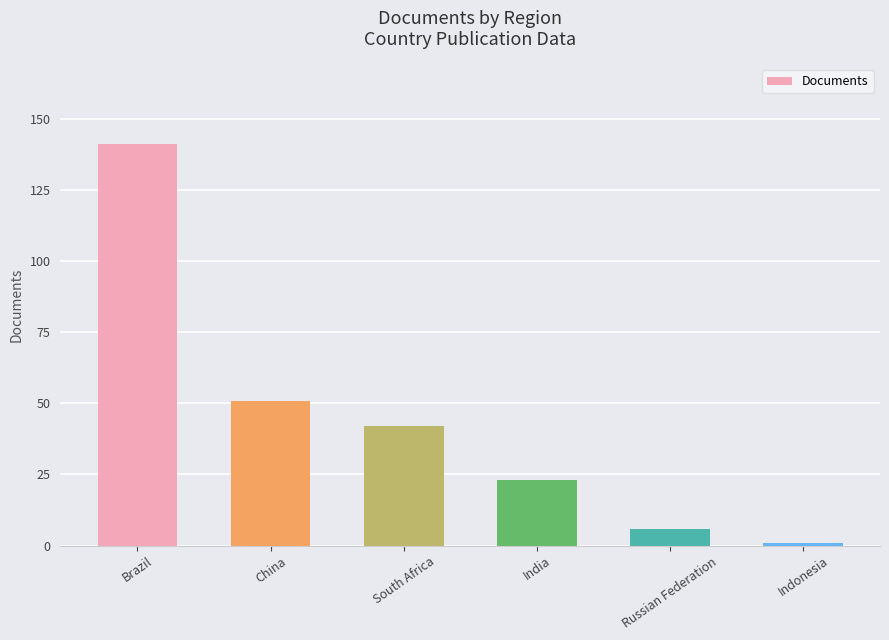

What is the ratio of the value at India to the value at South Africa?

0.5